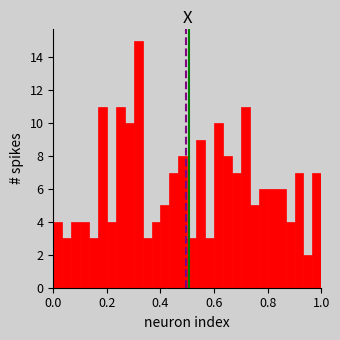

Around what value on the x-axis is the tallest bar? Give the approximate position of its centre, as read against the axis.

0.32